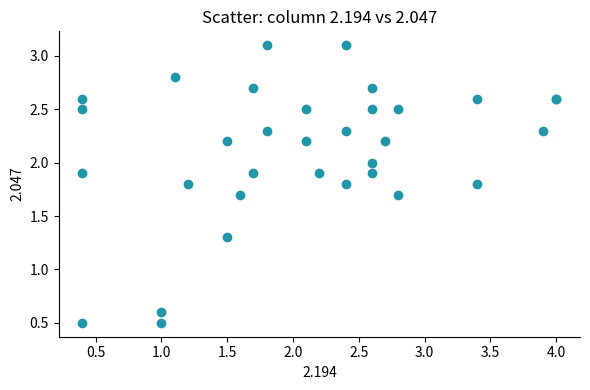

What Y value in the scatter plot is closest to 1?

1.3